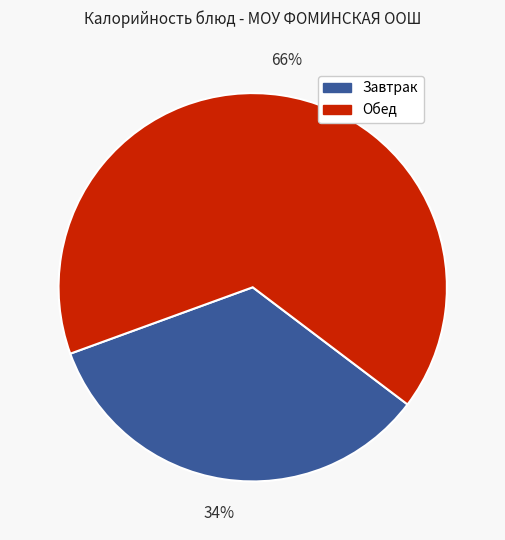

Is it true that Обед is 52% of the pie?

False